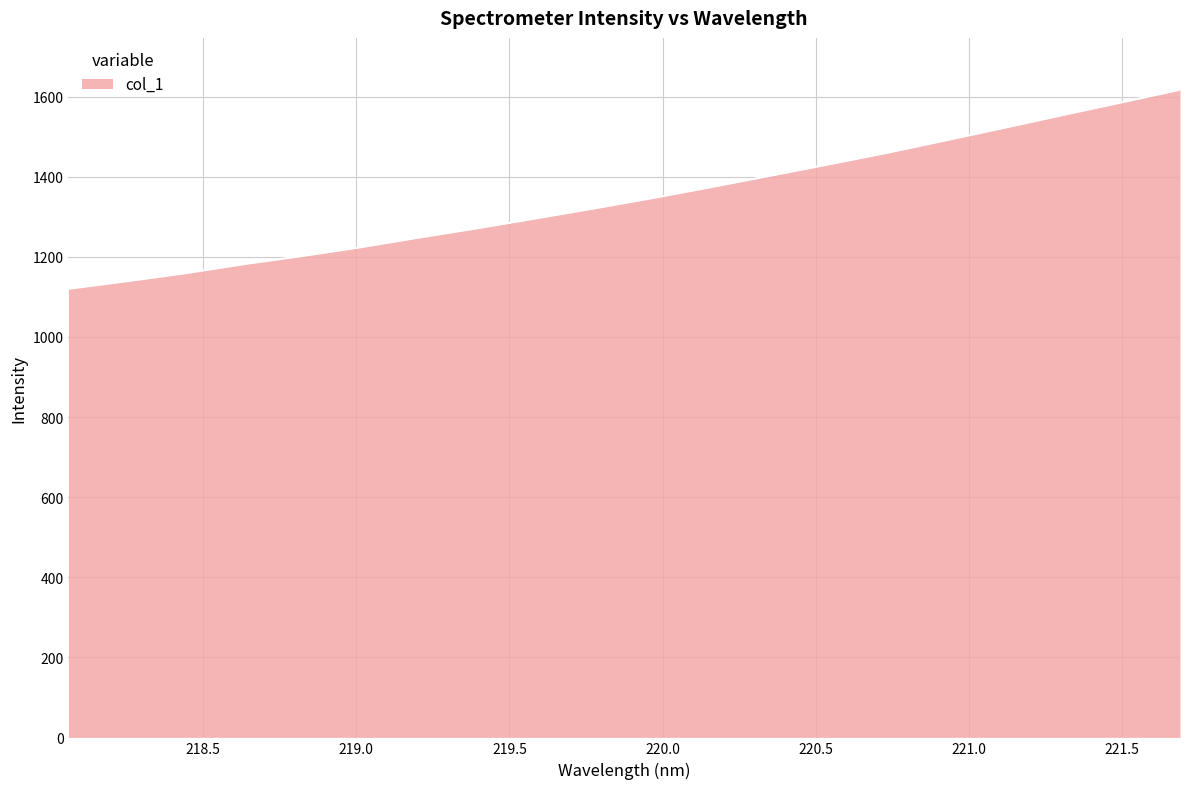

True or false: there are more than 0 points higher than both neighbors.

False